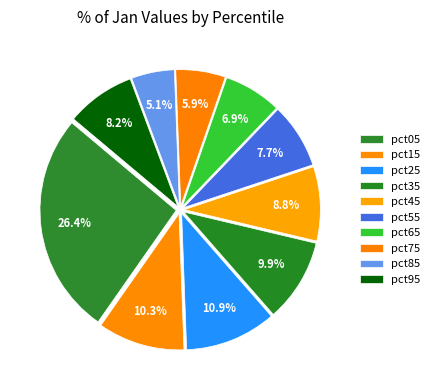

To the nearest percent, what is the difference between the largest and smallest slice percentages?

21%